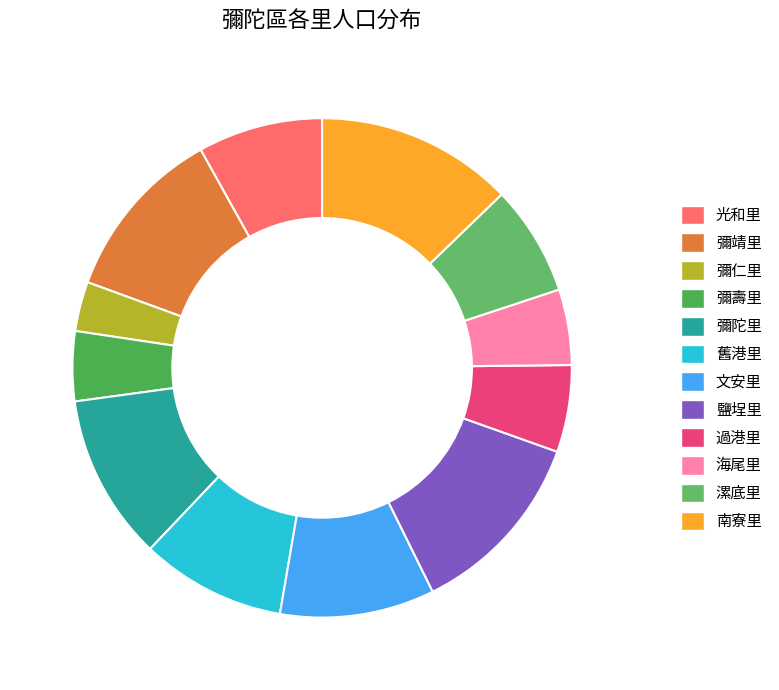

What is the ratio of the value at 彌壽里 to the value at 鹽埕里?

0.4